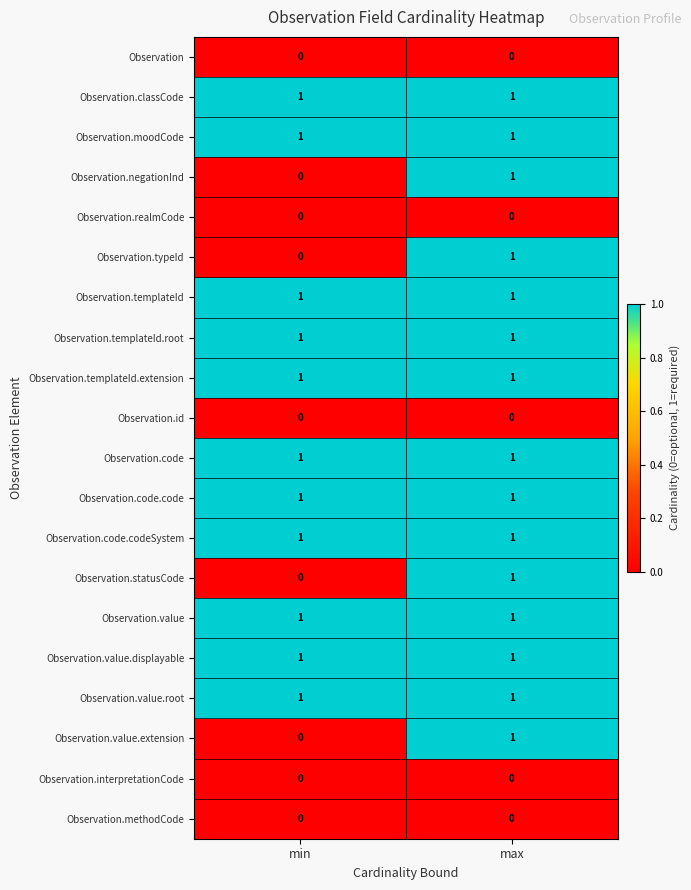

At how many categories does at least one series exceed 0?

2